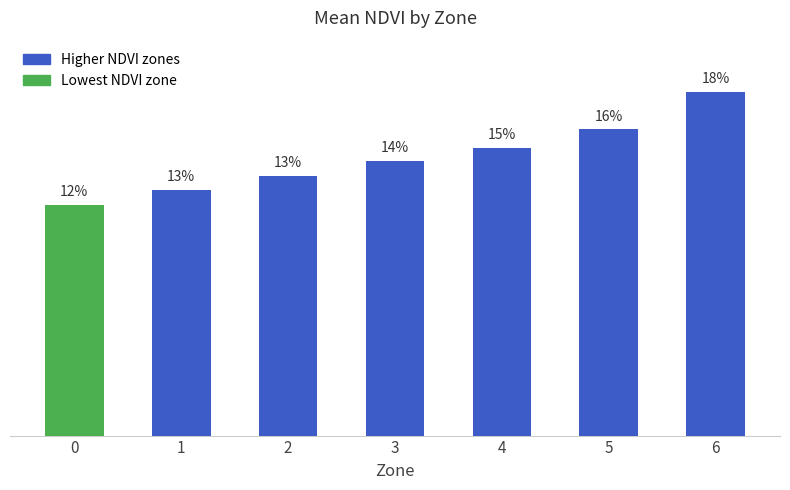

List the labels in order of value, largest first.

6, 5, 4, 3, 2, 1, 0